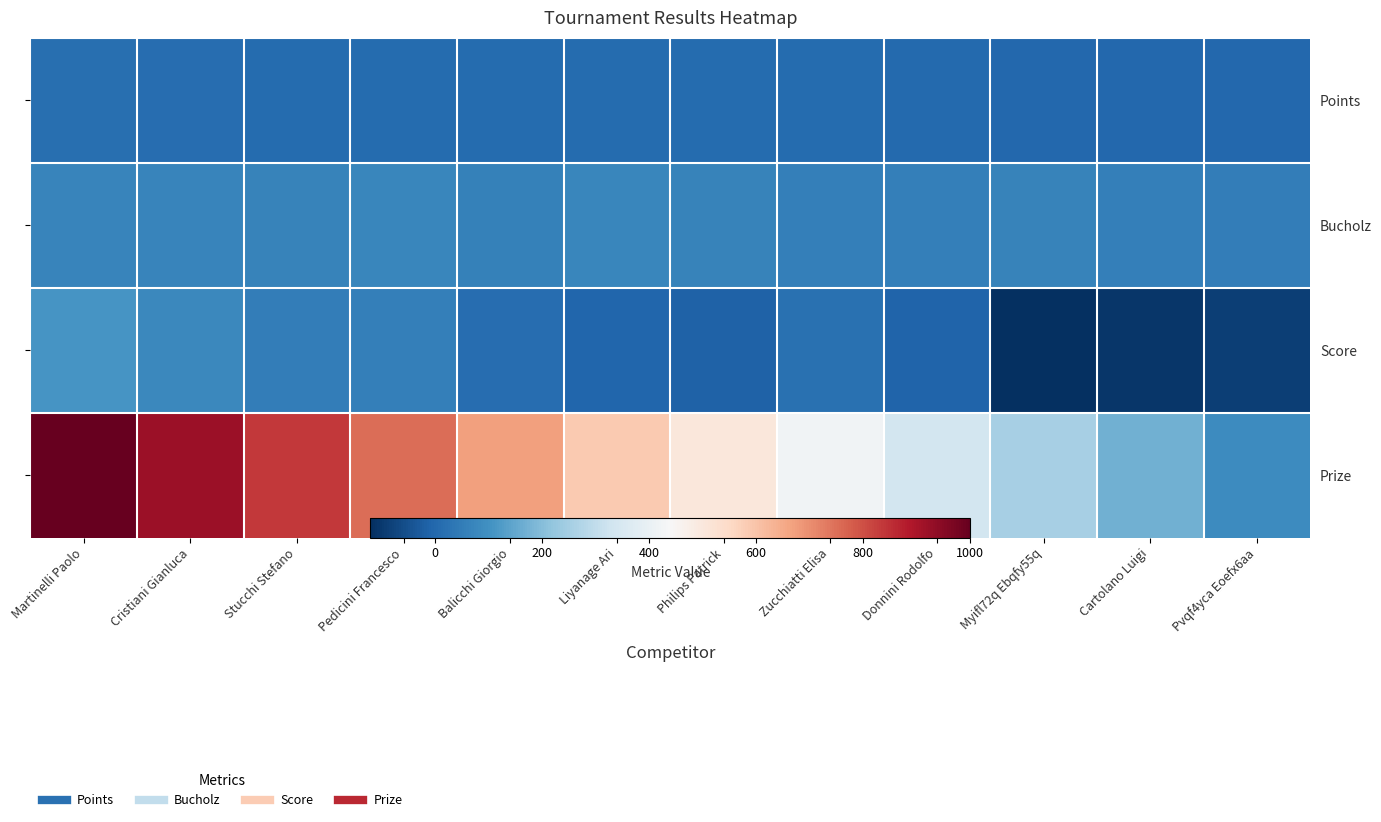

Which series has the largest range (max minus min)?

Prize